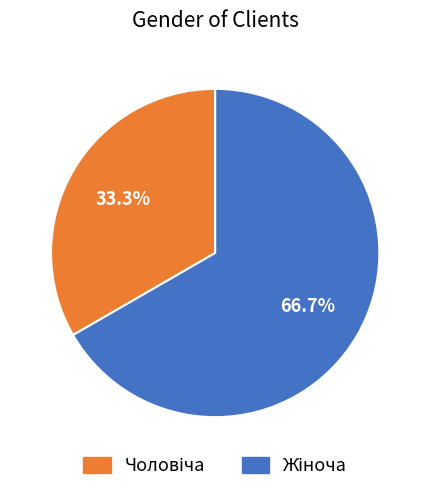

Which category has the smallest portion of the pie?

Чоловіча